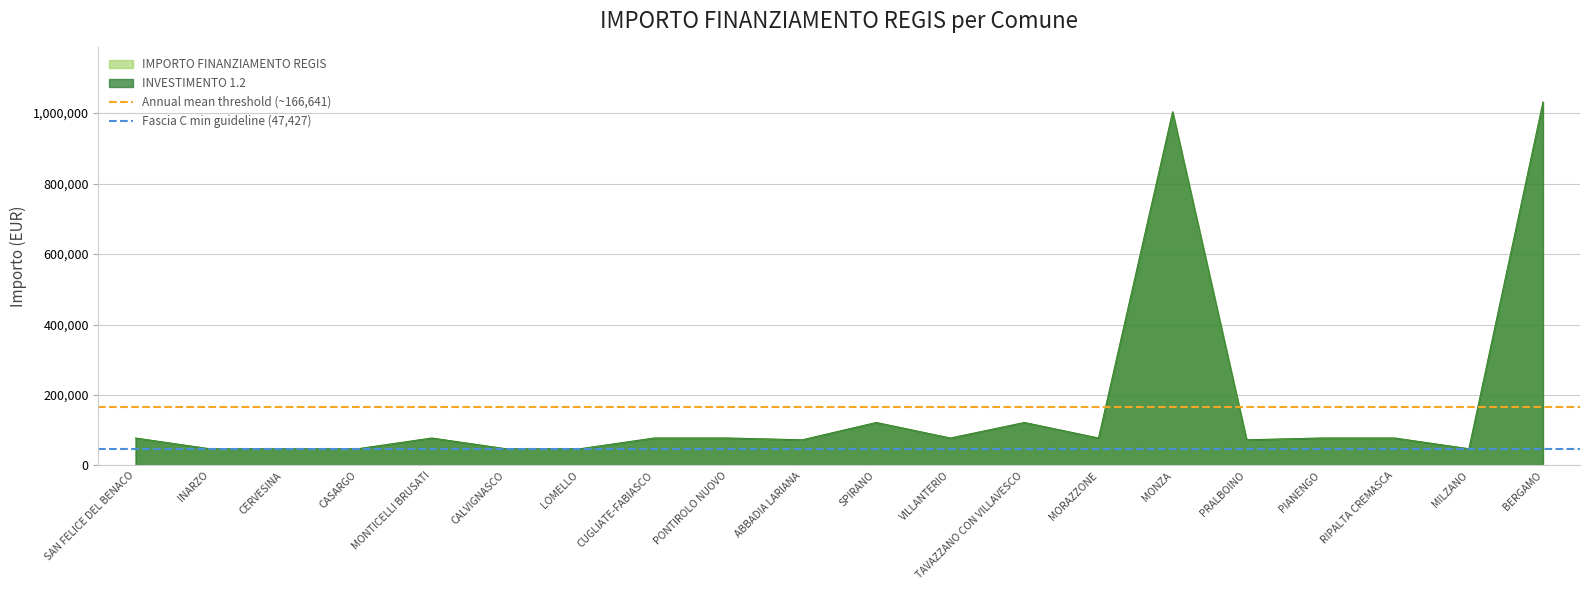

Count the number of data series in this chart.

2